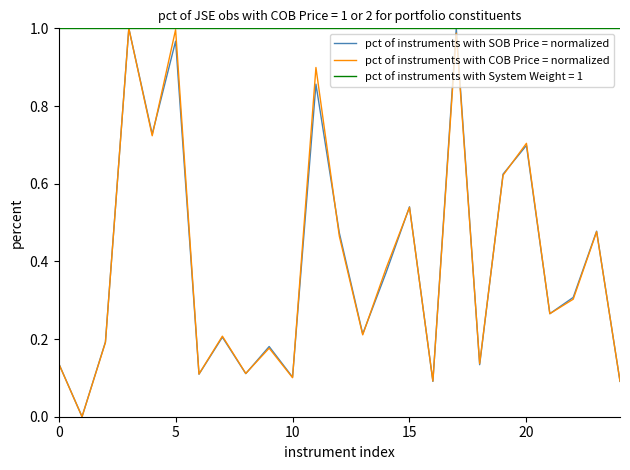

What are all the series names shown in the legend?

pct of instruments with SOB Price = normalized, pct of instruments with COB Price = normalized, pct of instruments with System Weight = 1